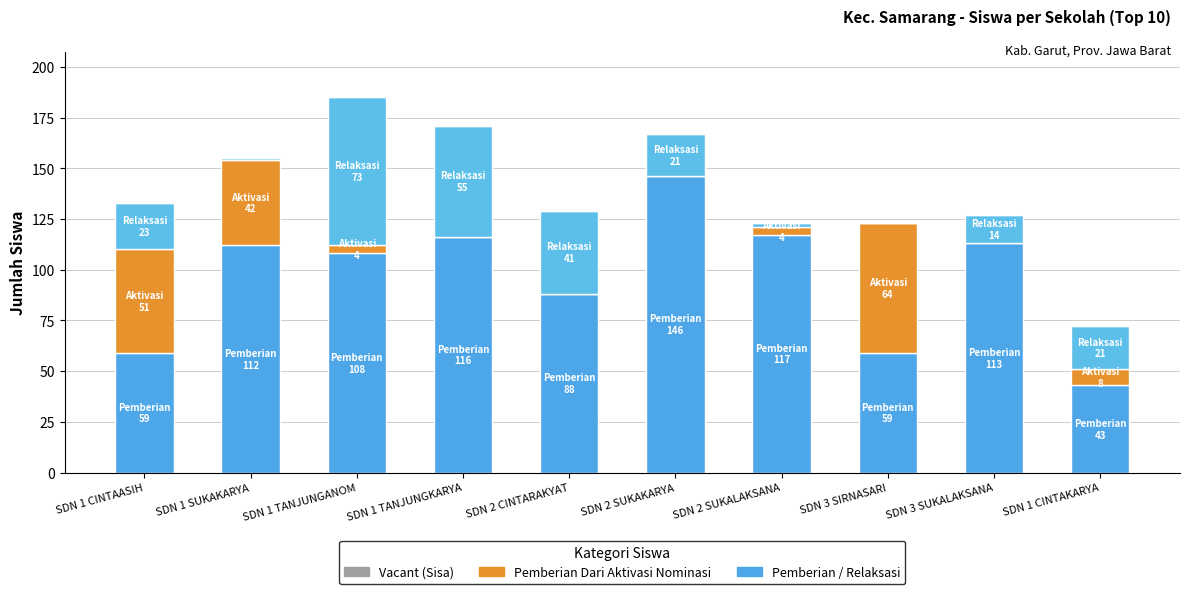

What is the label of the 9th bar from the right?

SDN 1 SUKAKARYA